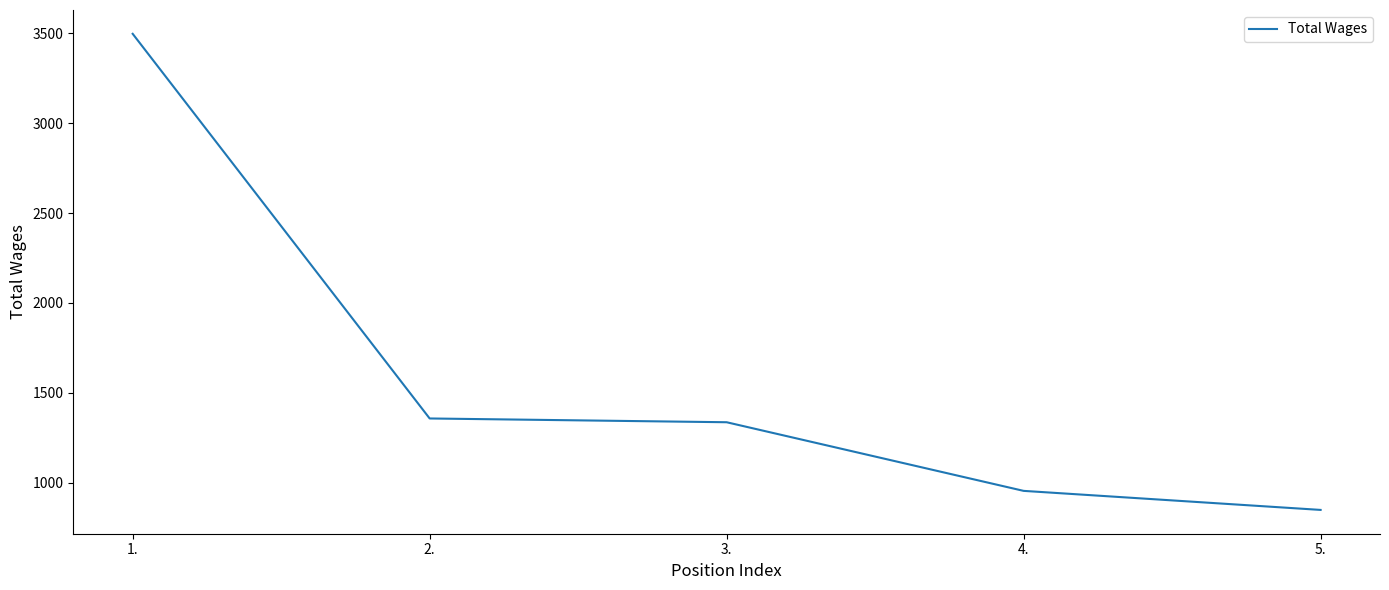

How many categories are shown in the chart?

5